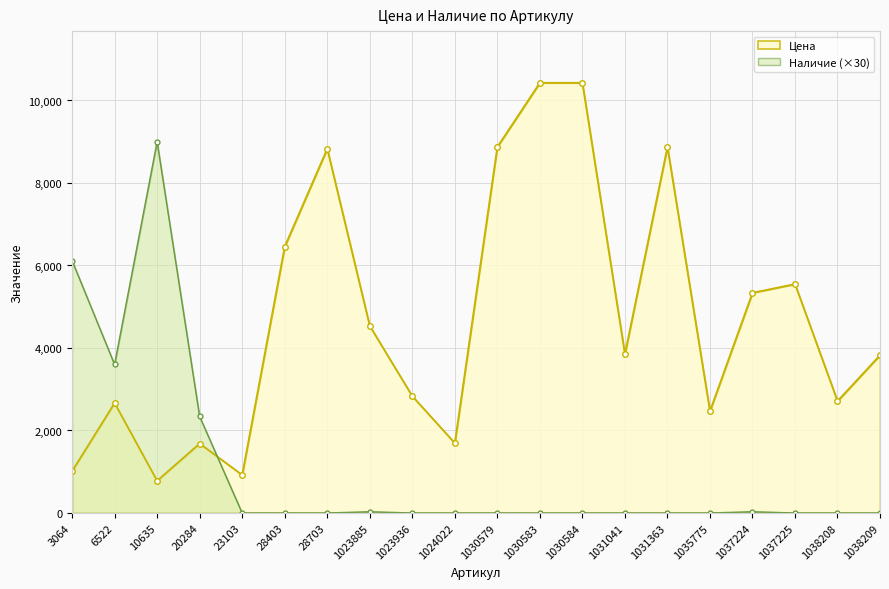

Rank the categories by Наличие value from lowest to highest.

23103, 28403, 28703, 1023936, 1024022, 1030579, 1030583, 1030584, 1031041, 1031363, 1035775, 1037225, 1038208, 1038209, 1023885, 1037224, 20284, 6522, 3064, 10635